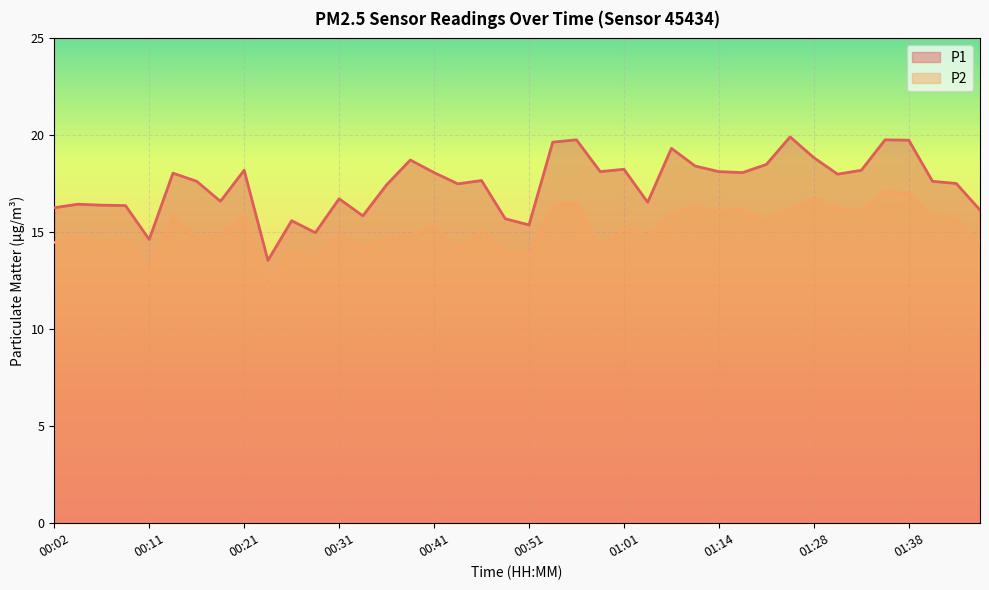

What is the highest value of the P1 series?

19.9